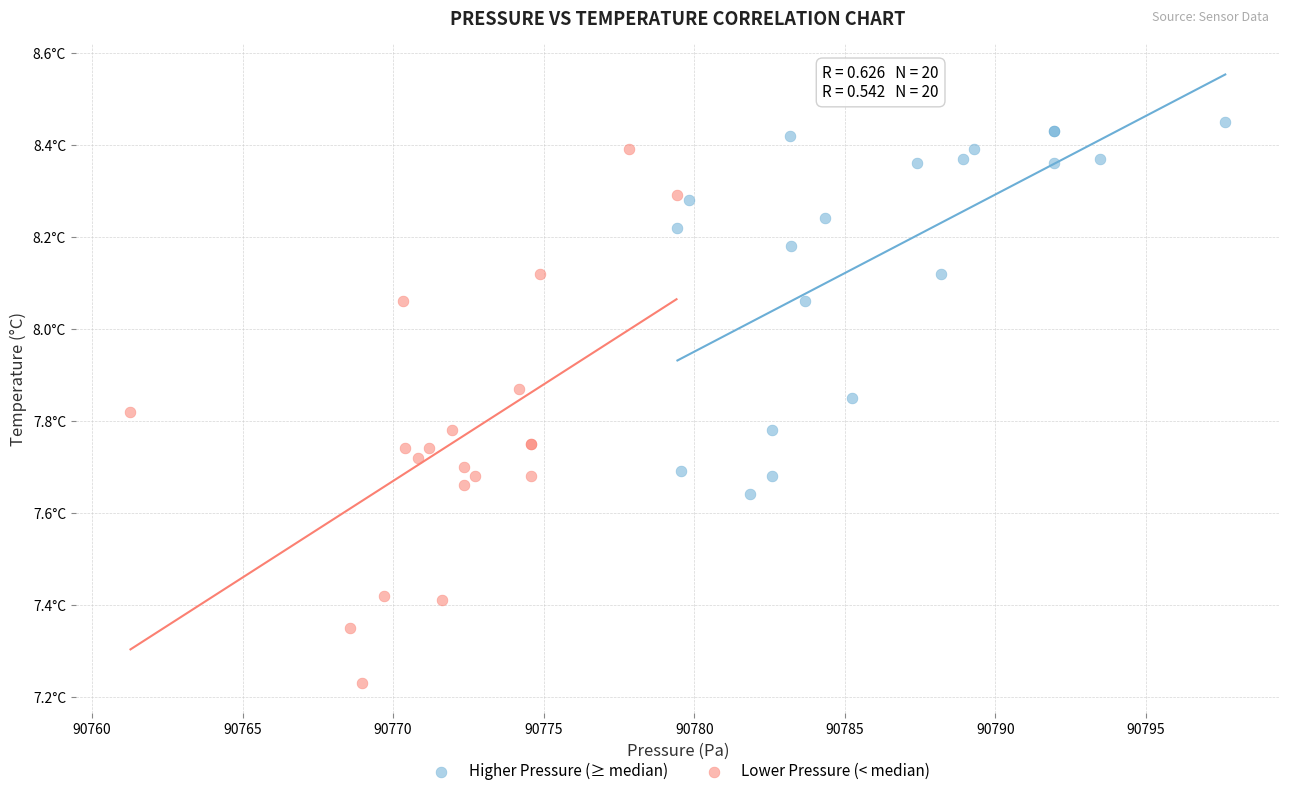

What are all the series names shown in the legend?

Higher Pressure (≥ median), Lower Pressure (< median)